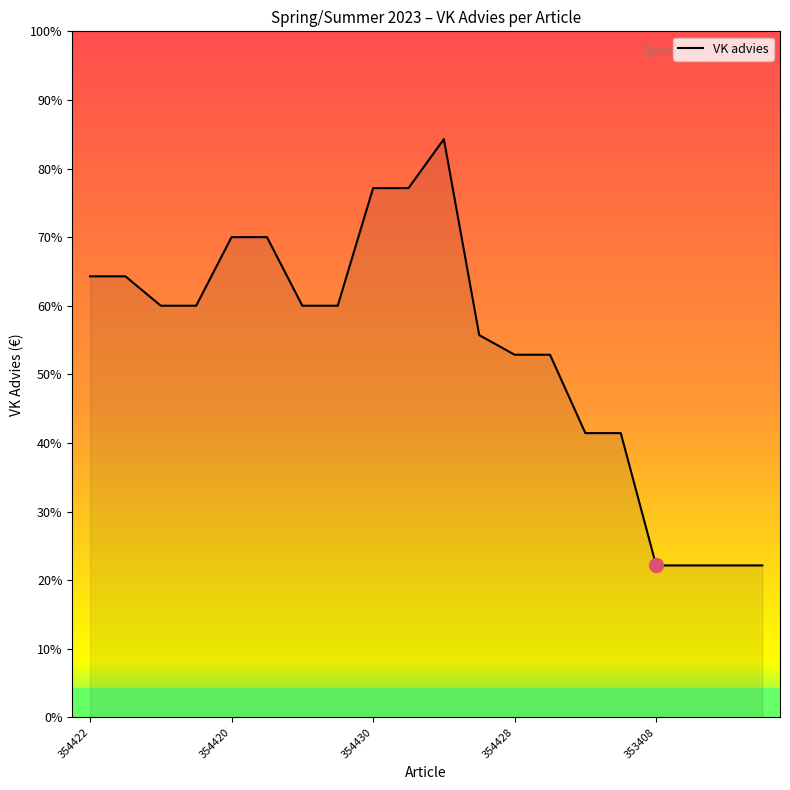

True or false: the data shows 57.6 at 354428.

False